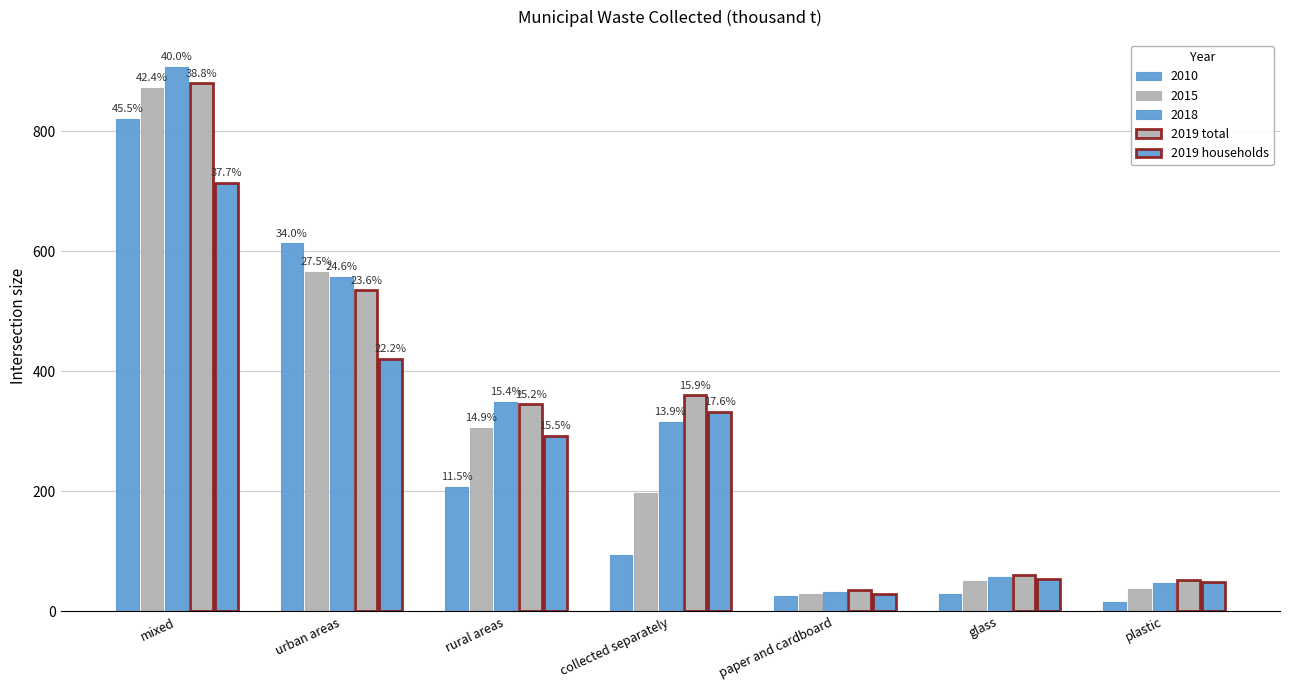

How many bars are there in total?

35